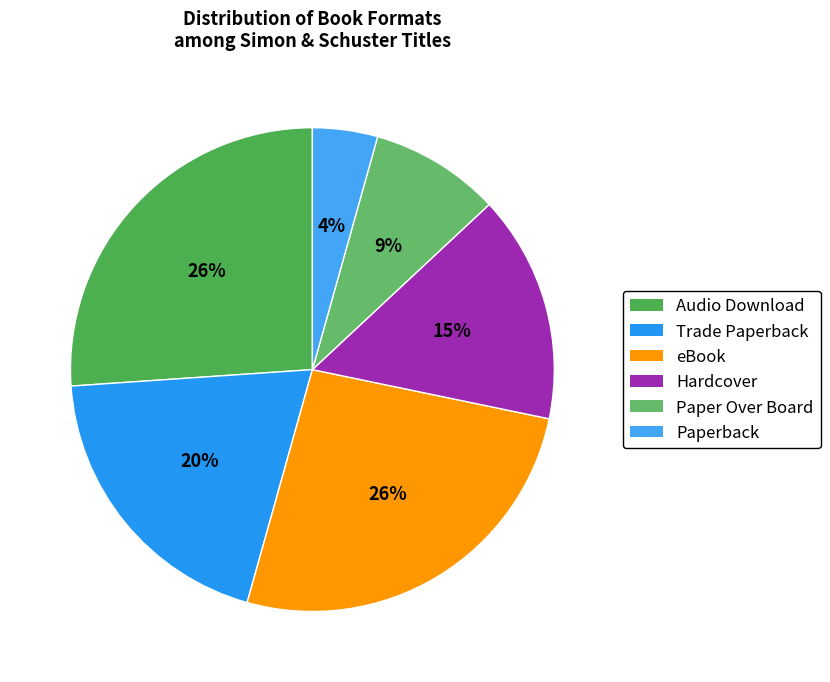

Combined, do Audio Download and Paperback account for over 50%?

No